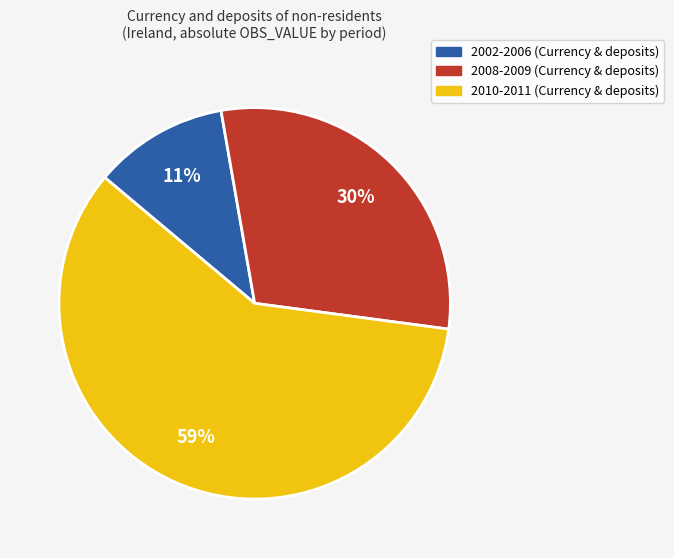

To the nearest percent, what is the difference between the largest and smallest slice percentages?

48%